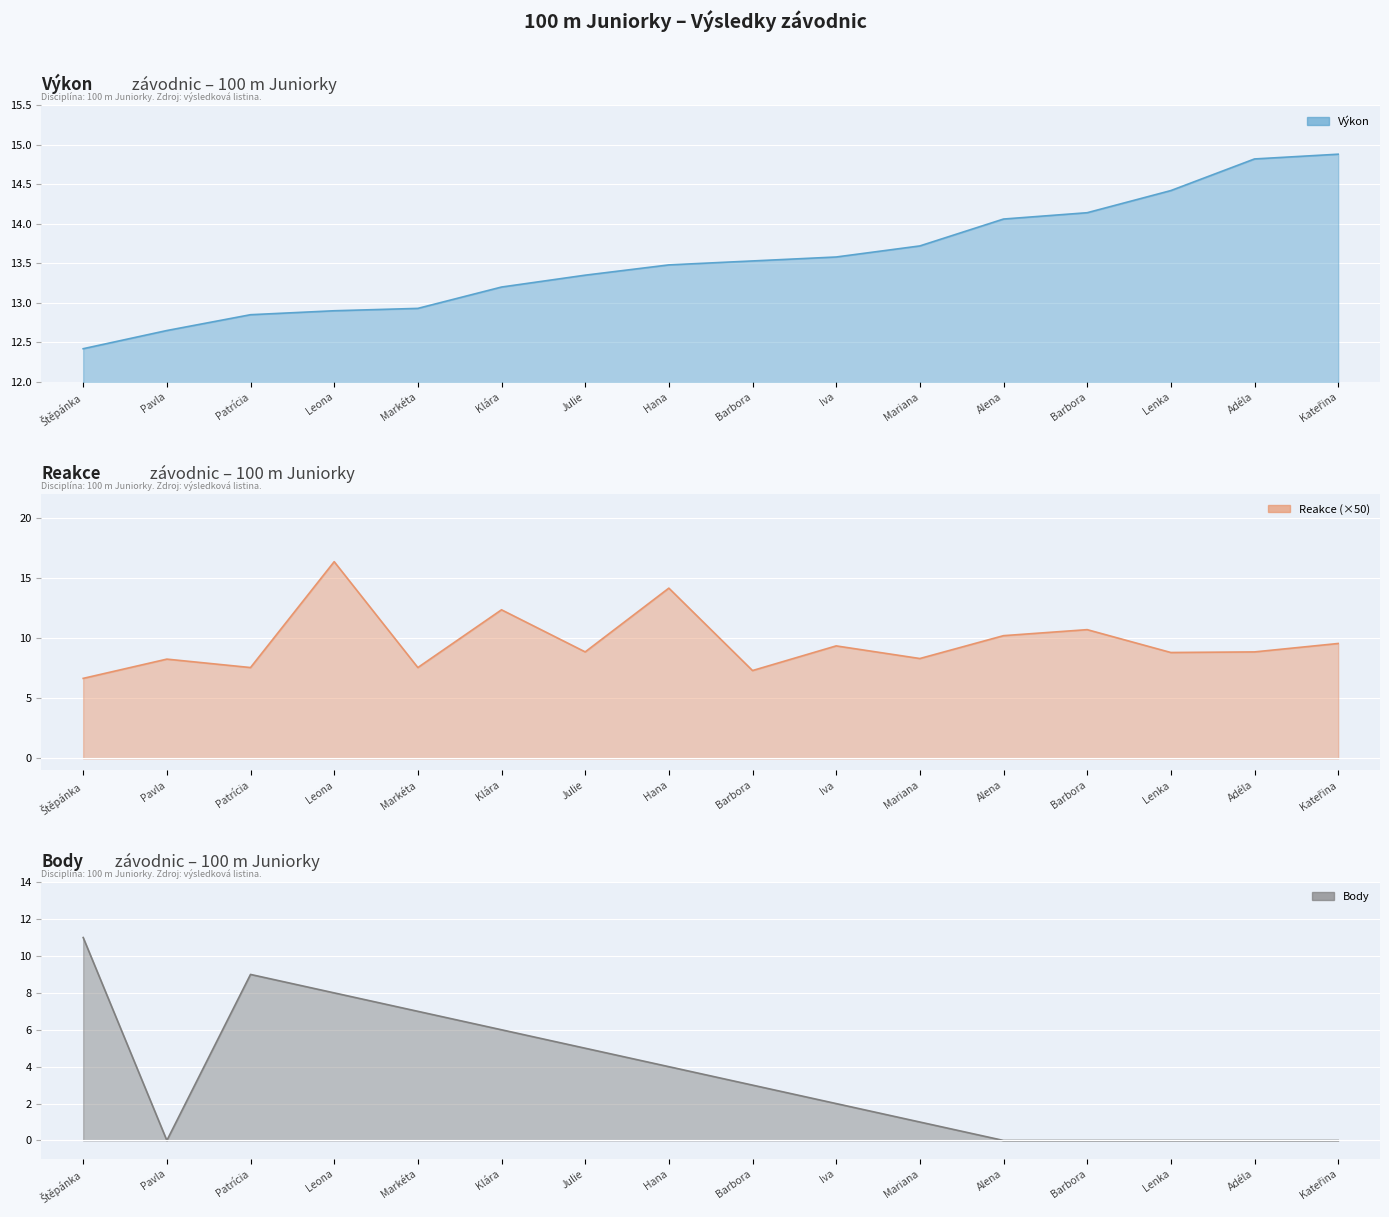

True or false: Výkon line and Reakce (×50) line intersect in this chart.

True